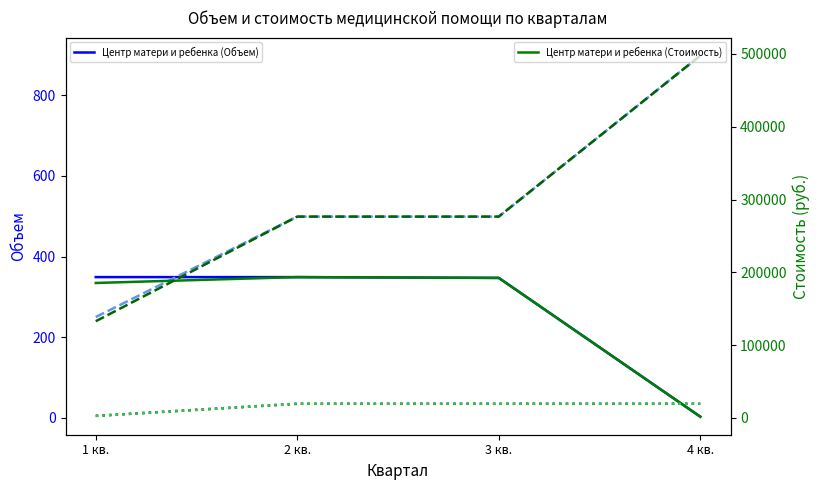

At 2 кв., list the series in order from largest to smallest.

Родильный дом г.Костромы (Стоимость), Центр матери и ребенка (Стоимость), Шарьинская окружная больница (Стоимость), Родильный дом г.Костромы (Объем), Центр матери и ребенка (Объем), Шарьинская окружная больница (Объем)